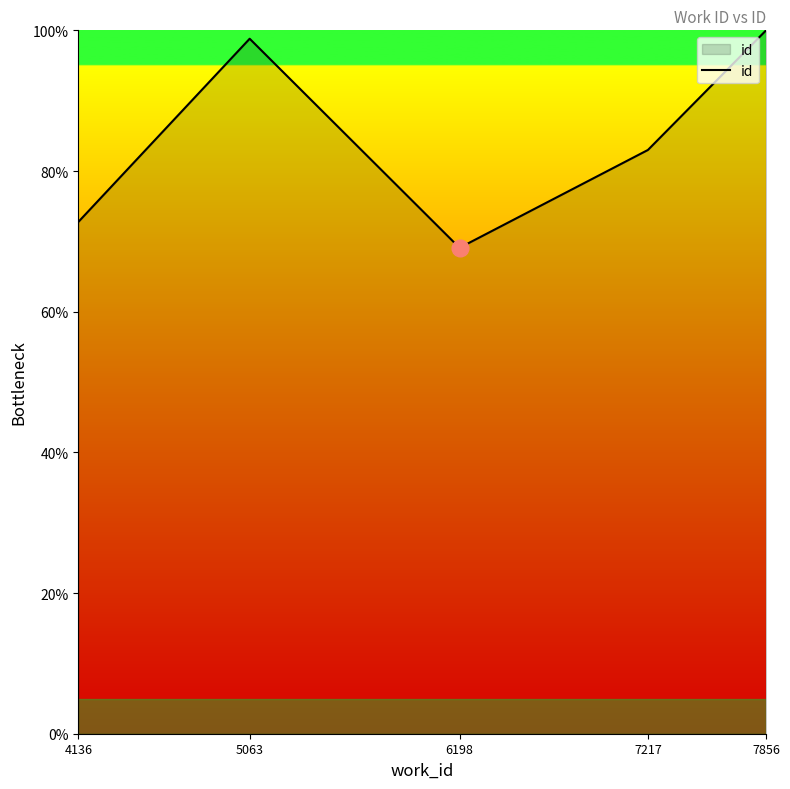

How many lines are shown in the chart?

1